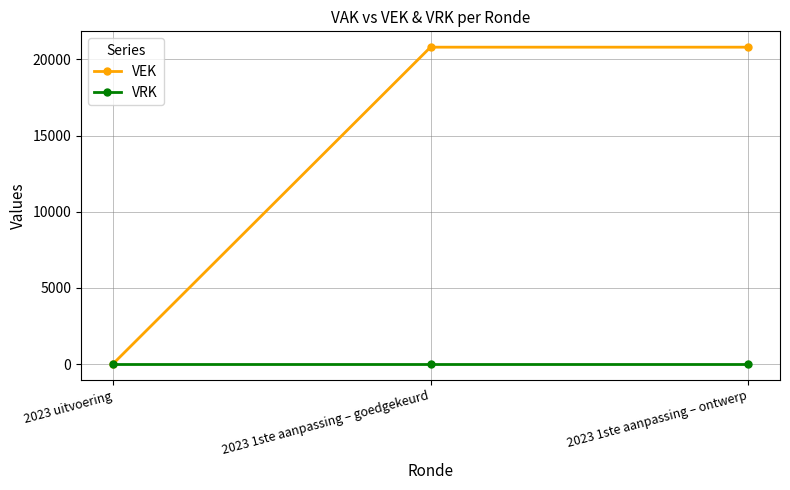

Reading left to right, transcribe all the data shown in this chart.

VEK: 0	20803	20803
VRK: 0	0	0